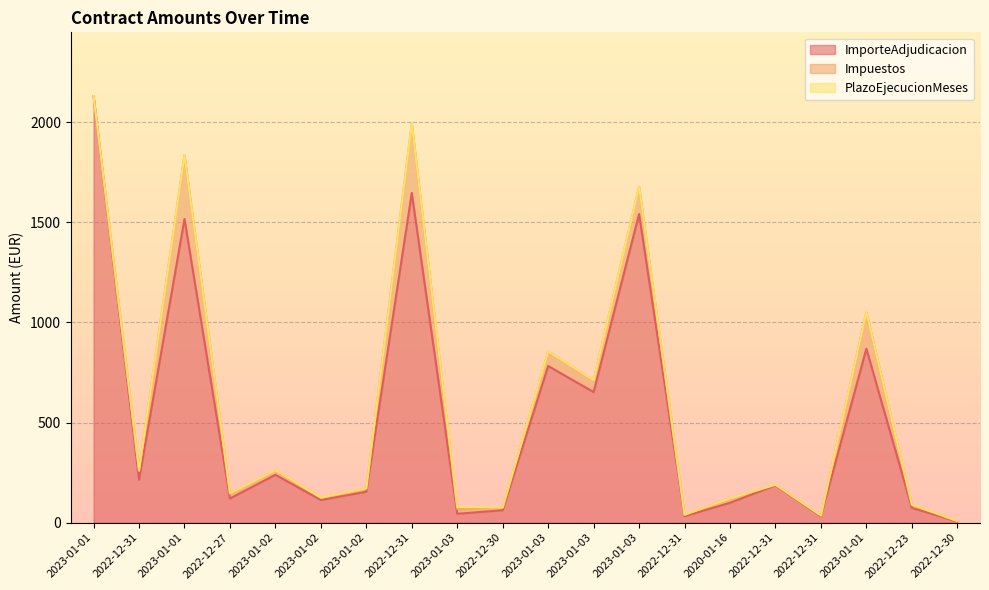

At which category is the sum across all series the highest?

2023-01-01